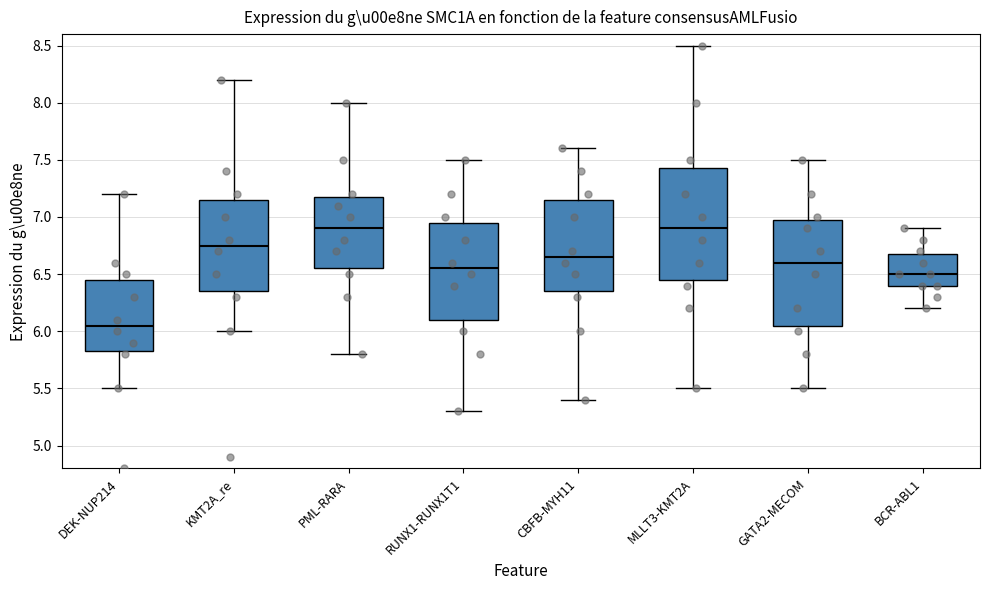

Reading left to right, transcribe this box plot: for each box, give where its median line is, the range the box spans, and where its two whiskers end, as read against the y-axis. The values are not printed on the chart, so give them approximately, as read against the axis.

DEK-NUP214: median 6.05, box 5.85 to 6.45, whiskers 5.50 to 7.20
KMT2A_re: median 6.75, box 6.35 to 7.15, whiskers 6.00 to 8.20
PML-RARA: median 6.90, box 6.55 to 7.20, whiskers 5.80 to 8.00
RUNX1-RUNX1T1: median 6.55, box 6.10 to 6.95, whiskers 5.30 to 7.50
CBFB-MYH11: median 6.65, box 6.35 to 7.15, whiskers 5.40 to 7.60
MLLT3-KMT2A: median 6.90, box 6.45 to 7.45, whiskers 5.50 to 8.50
GATA2-MECOM: median 6.60, box 6.05 to 7.00, whiskers 5.50 to 7.50
BCR-ABL1: median 6.50, box 6.40 to 6.70, whiskers 6.20 to 6.90